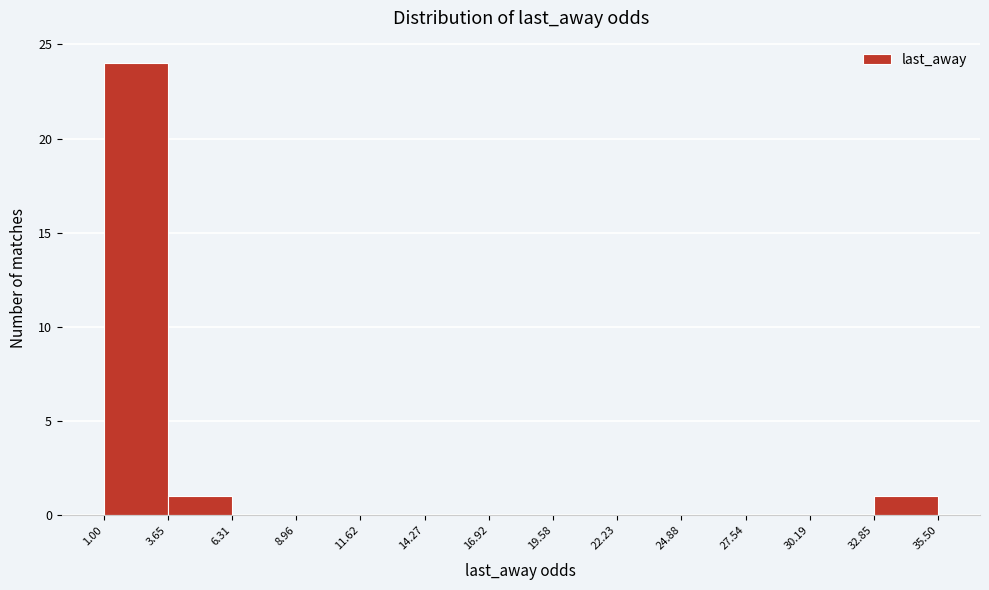

Over which range of the x-axis is the bar tallest?

1.00 to 3.65